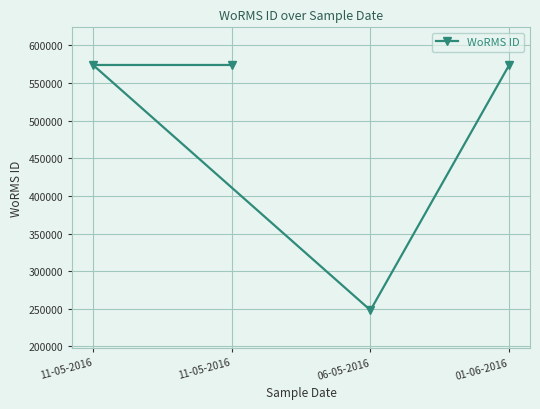

How many lines are shown in the chart?

1